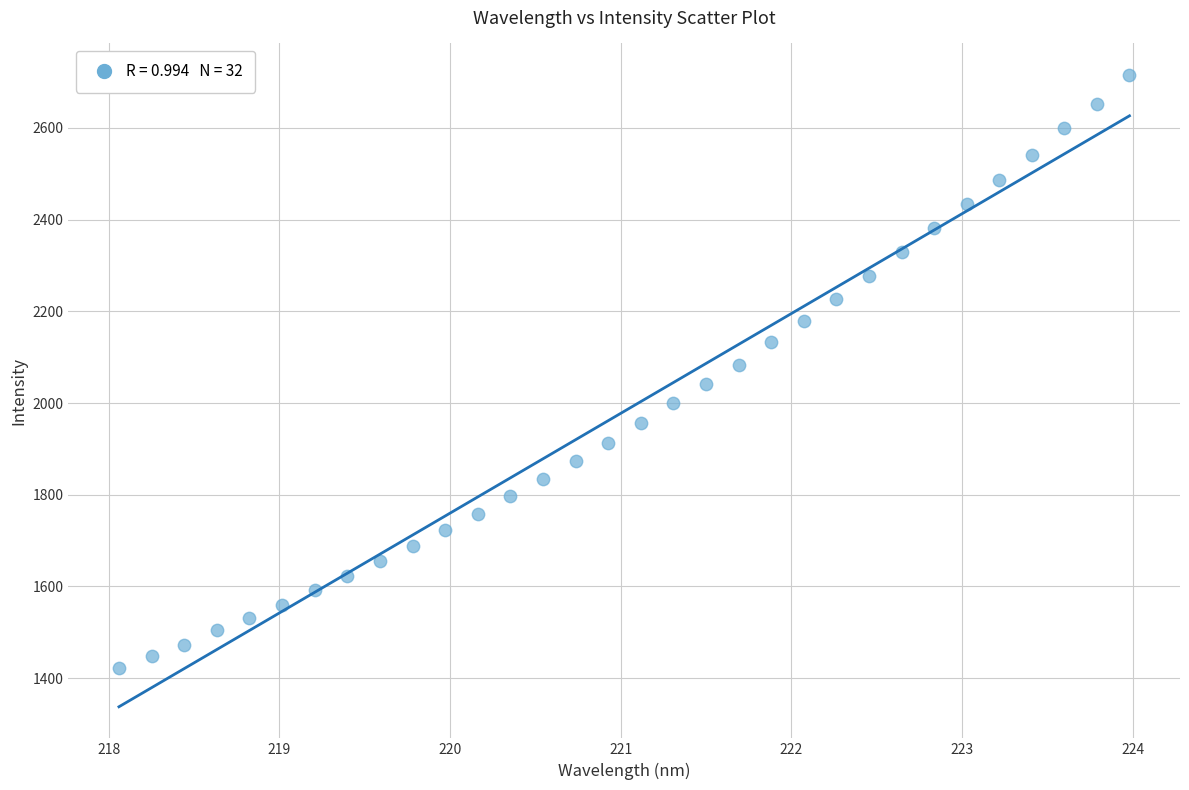

What is the range of Y values (max minus min)?

1293.3